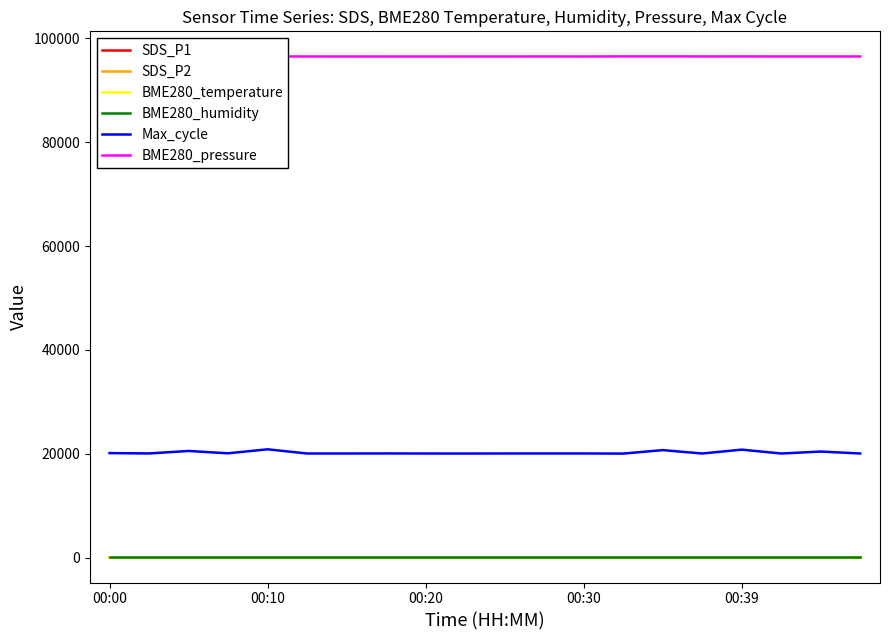

True or false: SDS_P1 and Max_cycle cross at least once.

False